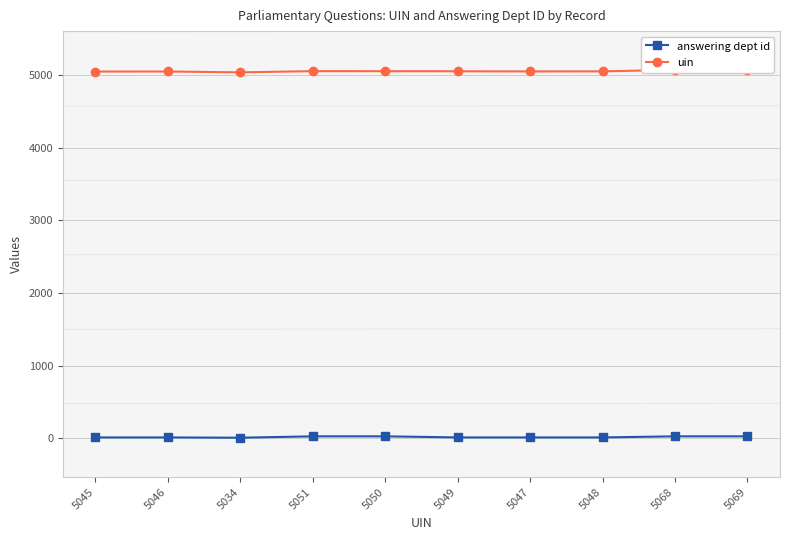

What are all the series names shown in the legend?

answering dept id, uin